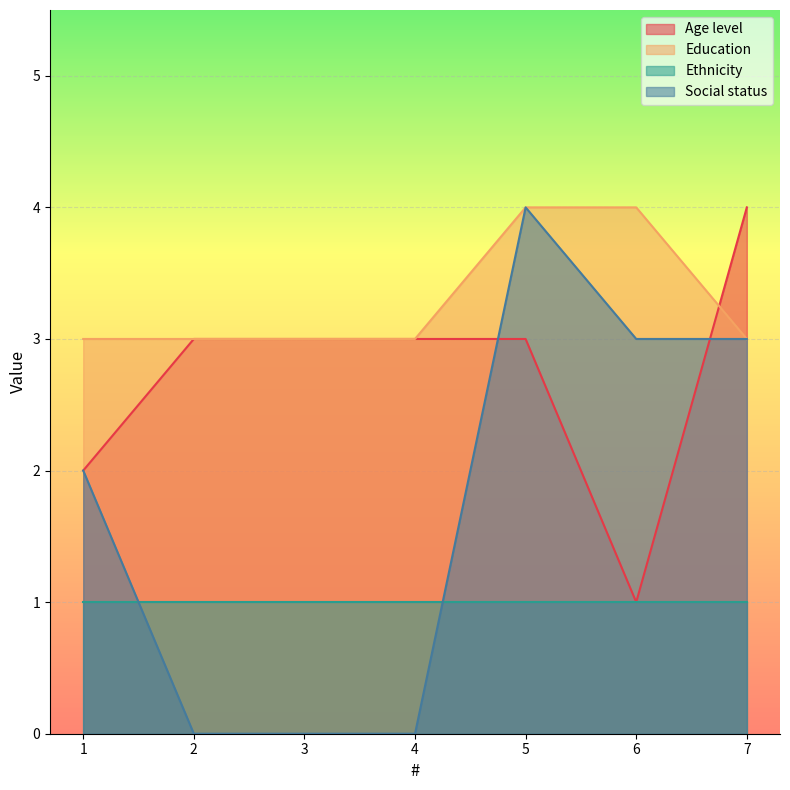

Which label corresponds to the largest value in the chart?

7